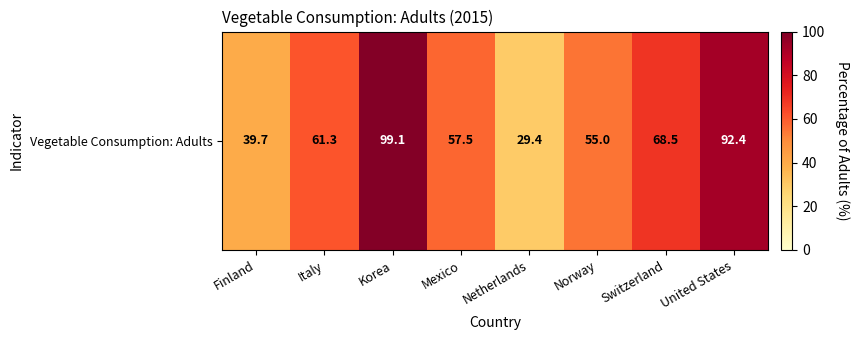

What is the sum of all values?

502.9